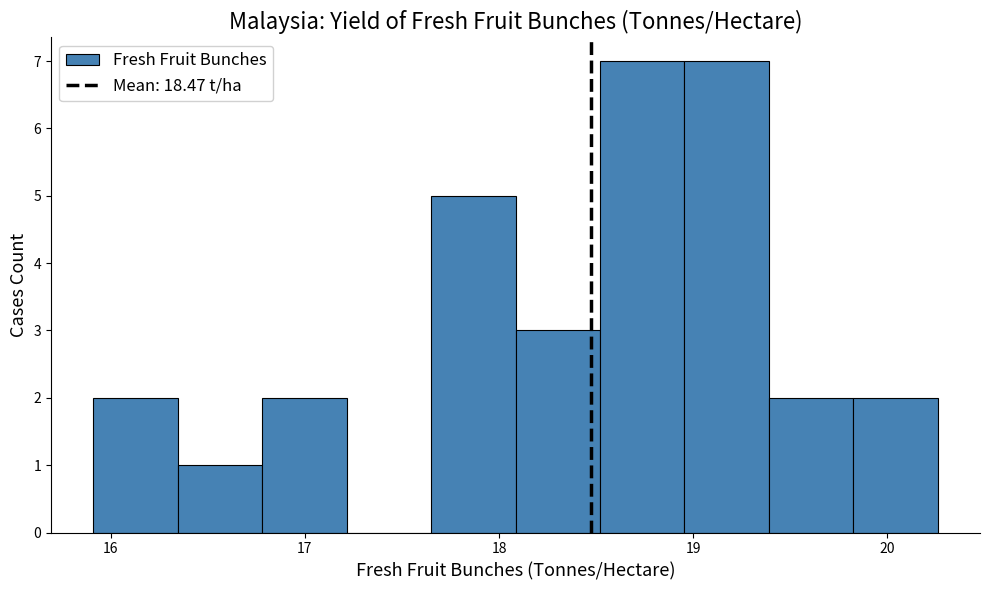

Reading left to right, list every bar in this chart as the range it spans on the x-axis followed by its height. Neither the bar edges nor the heights are printed on the chart, so give them approximately, as read against the axes.

15.9 to 16.3: 2
16.3 to 16.8: 1
16.8 to 17.2: 2
17.2 to 17.7: 0
17.7 to 18.1: 5
18.1 to 18.5: 3
18.5 to 19.0: 7
19.0 to 19.4: 7
19.4 to 19.8: 2
19.8 to 20.3: 2